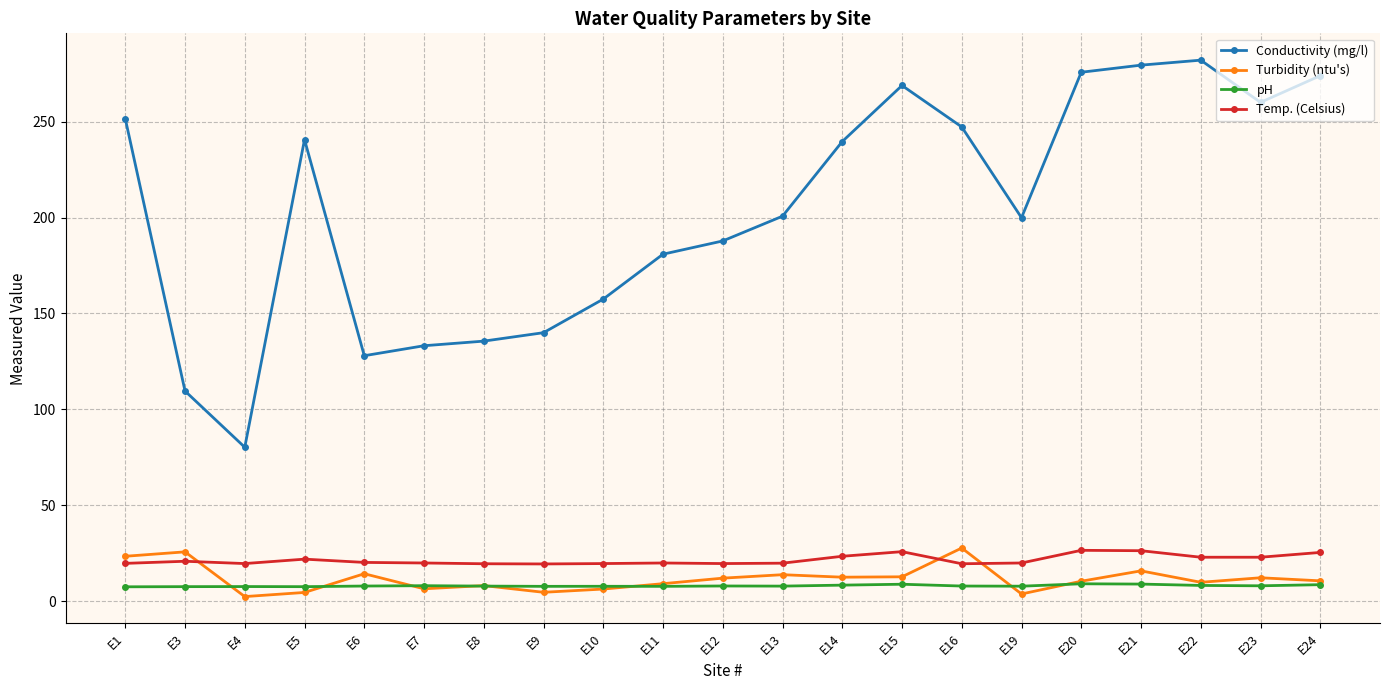

At which category does Conductivity (mg/l) reach its first local peak?

E5